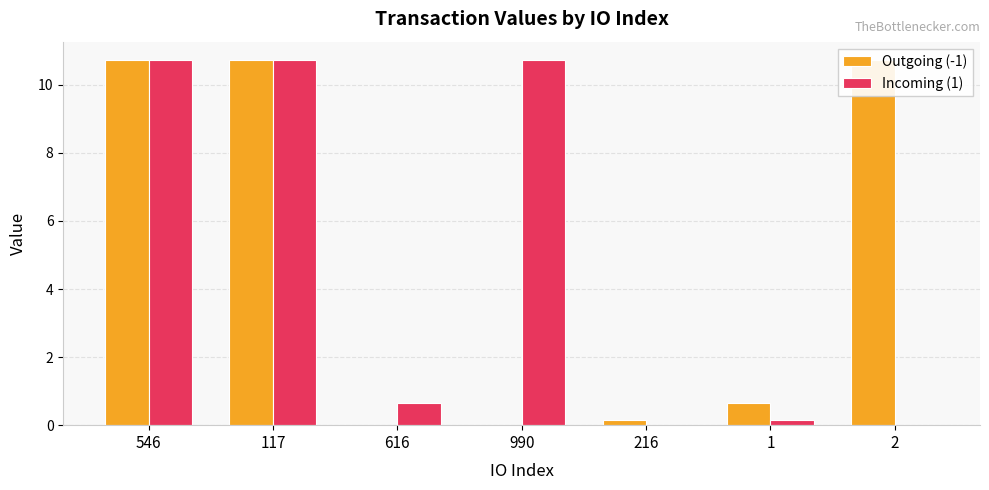

What is the highest value of the Incoming (1) series?

10.7